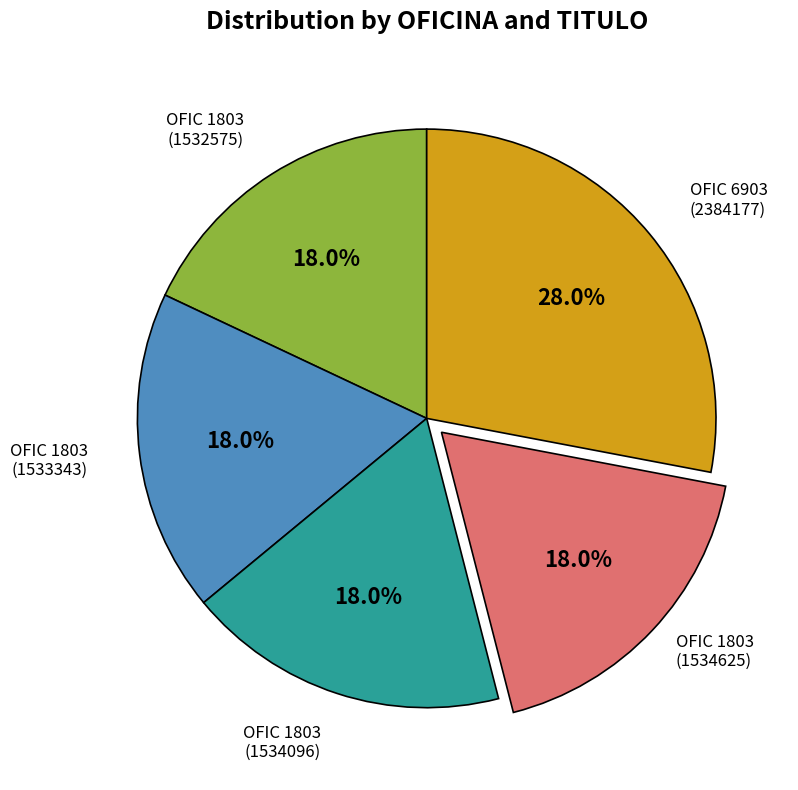

How many segments does this pie chart have?

5